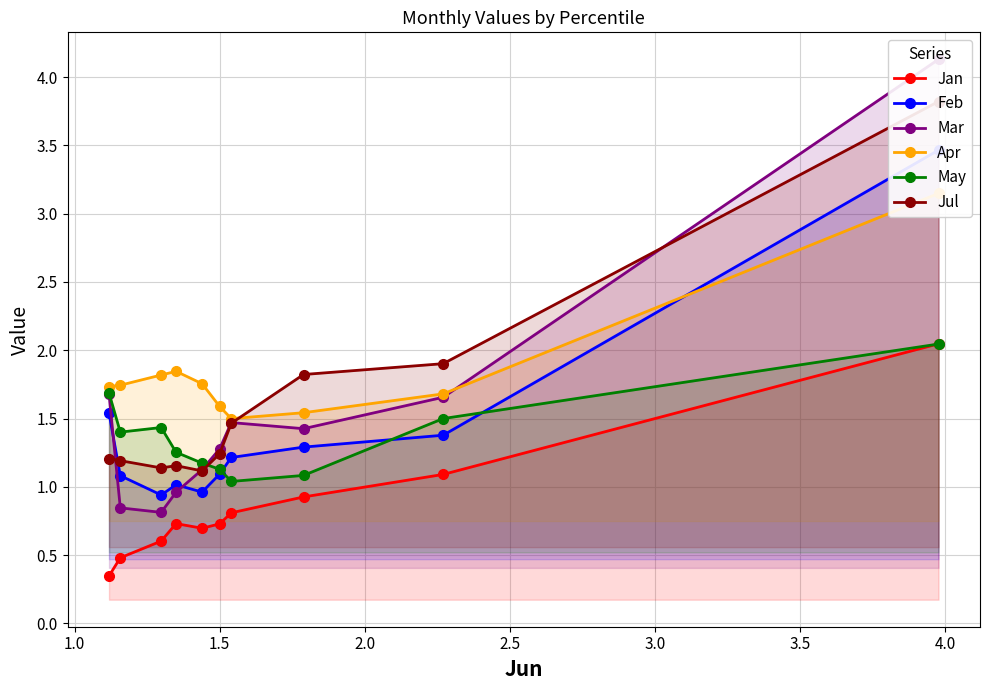

What is the minimum value for May?

1.0